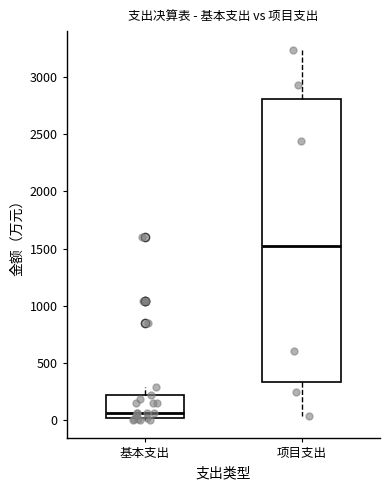

Reading left to right, read every box against the y-axis: the position of its median line, the range the box covers, and the ends of its whiskers. The values are not printed on the chart, so give them approximately, as read against the axis.

基本支出: median 50, box 0 to 250, whiskers 0 (just below the box's lower edge) to 300
项目支出: median 1500, box 350 to 2800, whiskers 50 to 3250